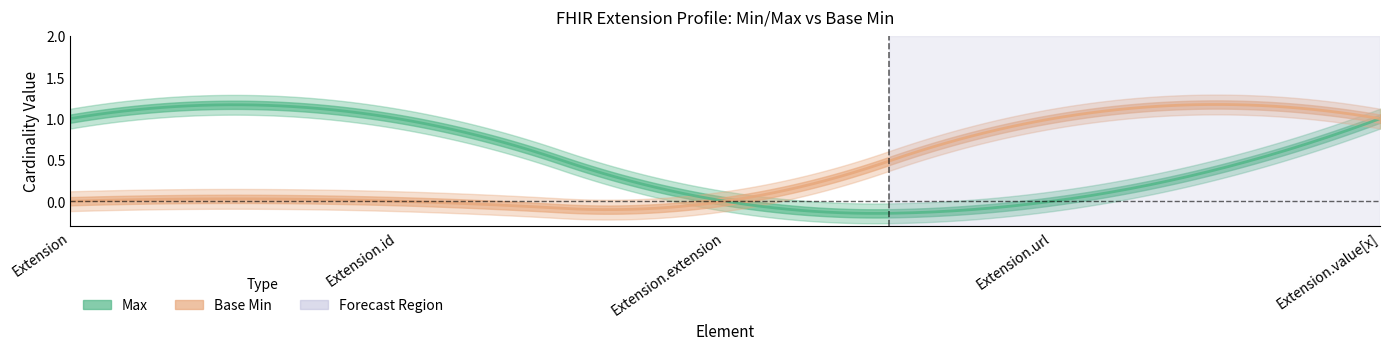

Which has a higher value, Extension.id or Extension.url?

Extension.id